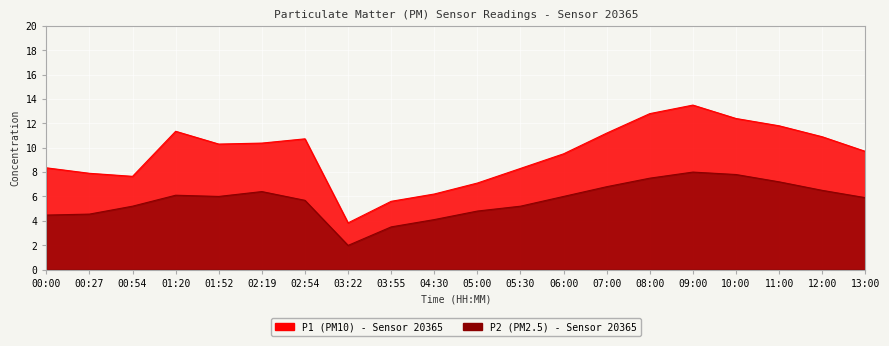

At which category does P2 reach its first local valley?

01:52